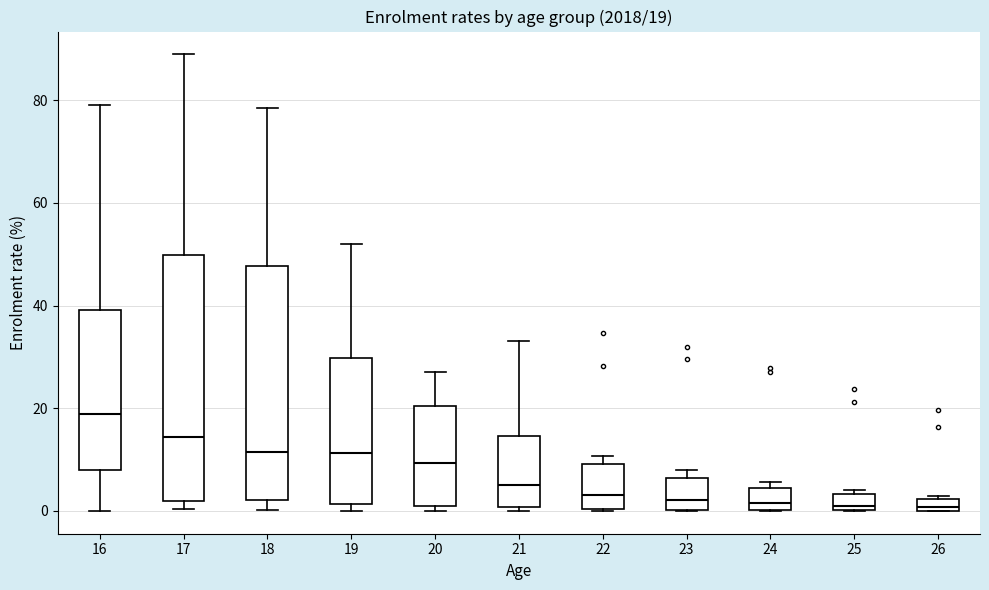

Comparing the boxes themselves (not the whiskers), which one is the tallest?

17